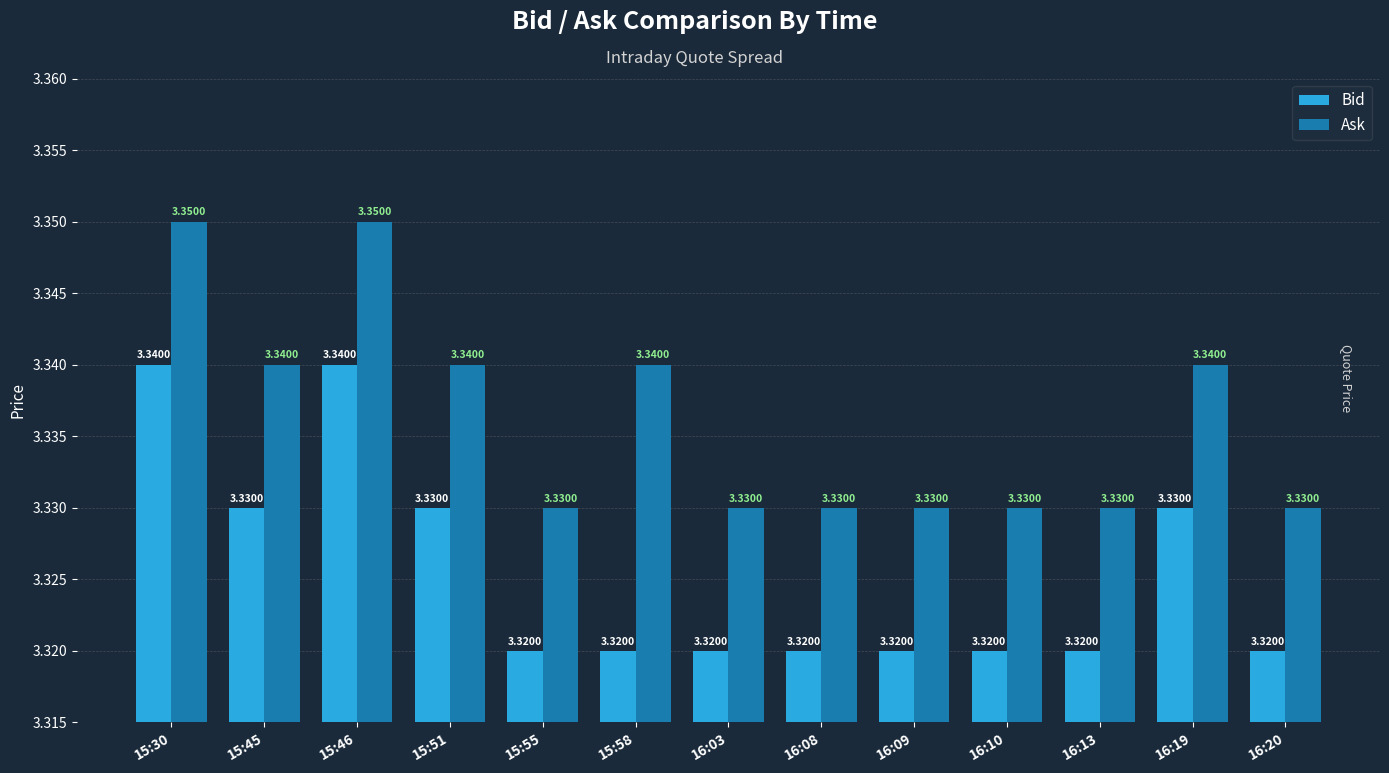

What is the total value across all series at 16:20?

6.7